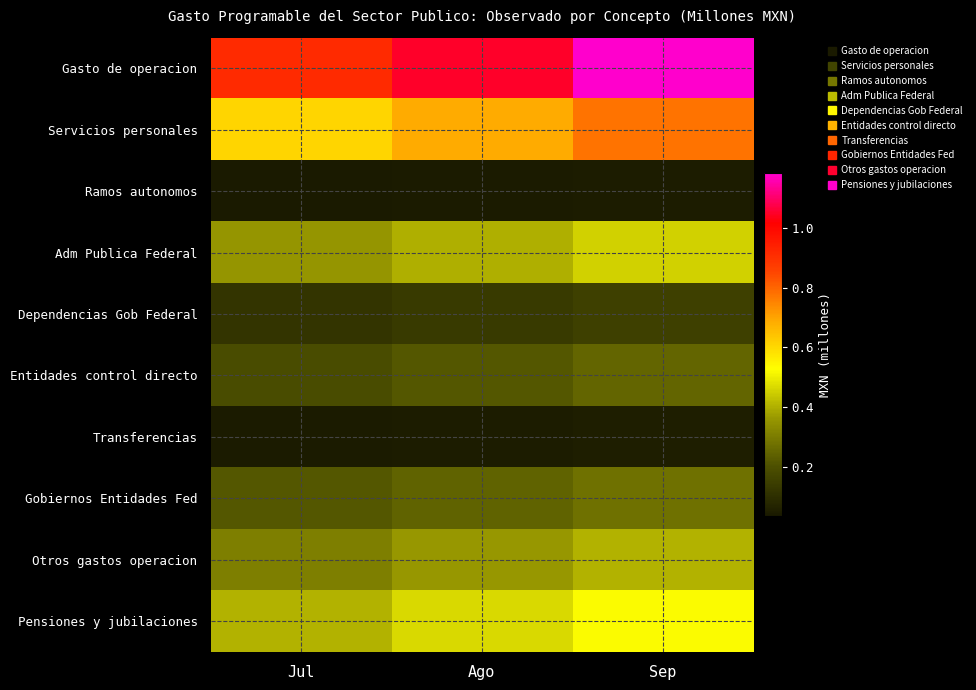

At Jul, list the series in order from smallest to largest.

Ramos autonomos, Transferencias, Dependencias Gob Federal, Entidades control directo, Gobiernos Entidades Fed, Otros gastos operacion, Adm Publica Federal, Pensiones y jubilaciones, Servicios personales, Gasto de operacion